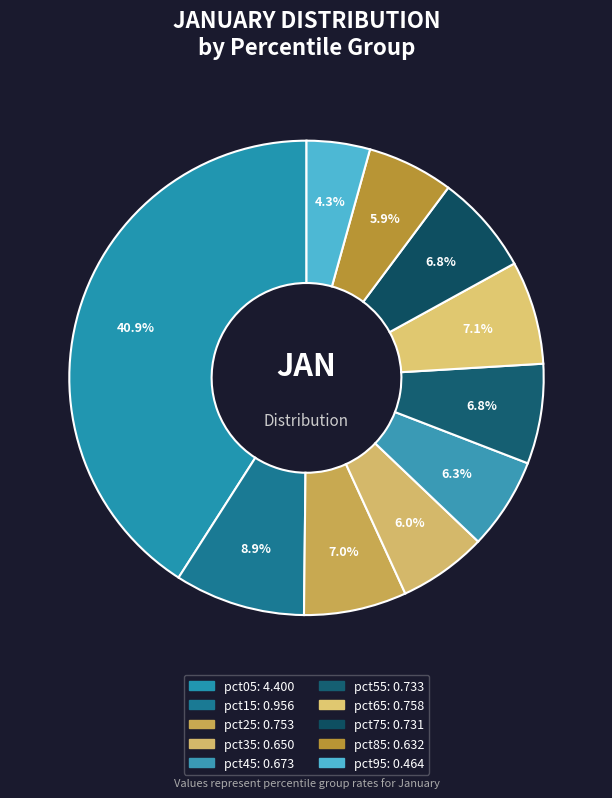

Is it true that pct05 is 41% of the pie?

True